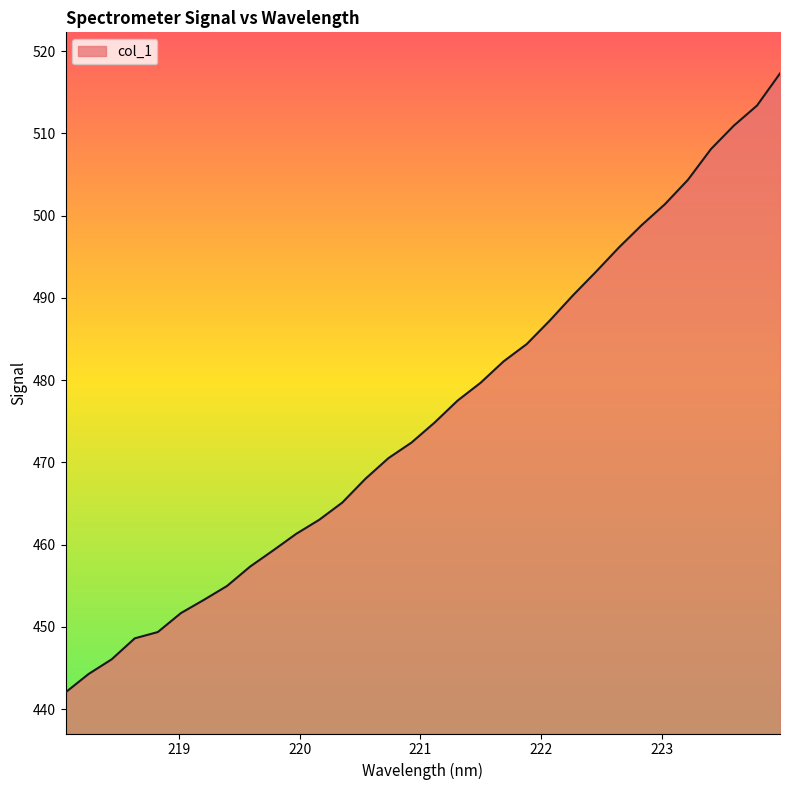

What is the smallest value displayed?

442.0